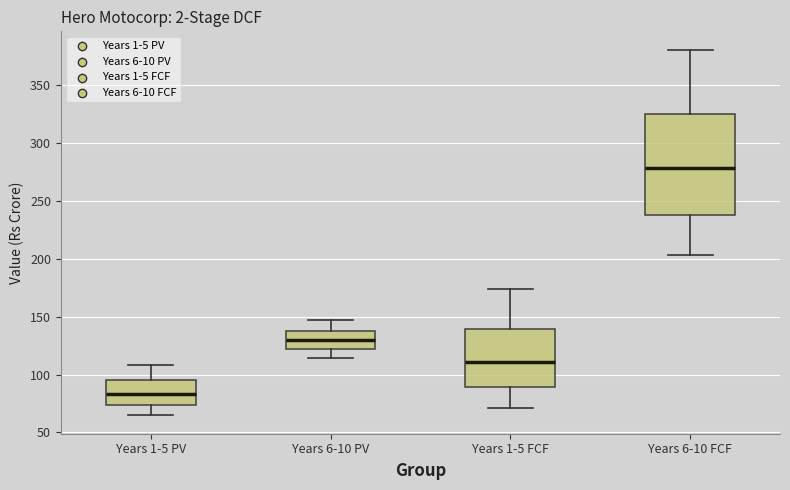

Where is the upper edge of the box for Years 6-10 PV on the y-axis? The values are not printed on the chart, so give them approximately, as read against the axis.

140